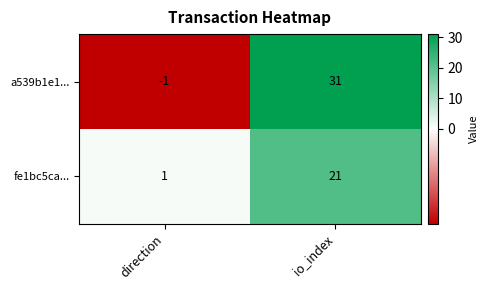

What is the difference between the highest and lowest values at io_index?

10